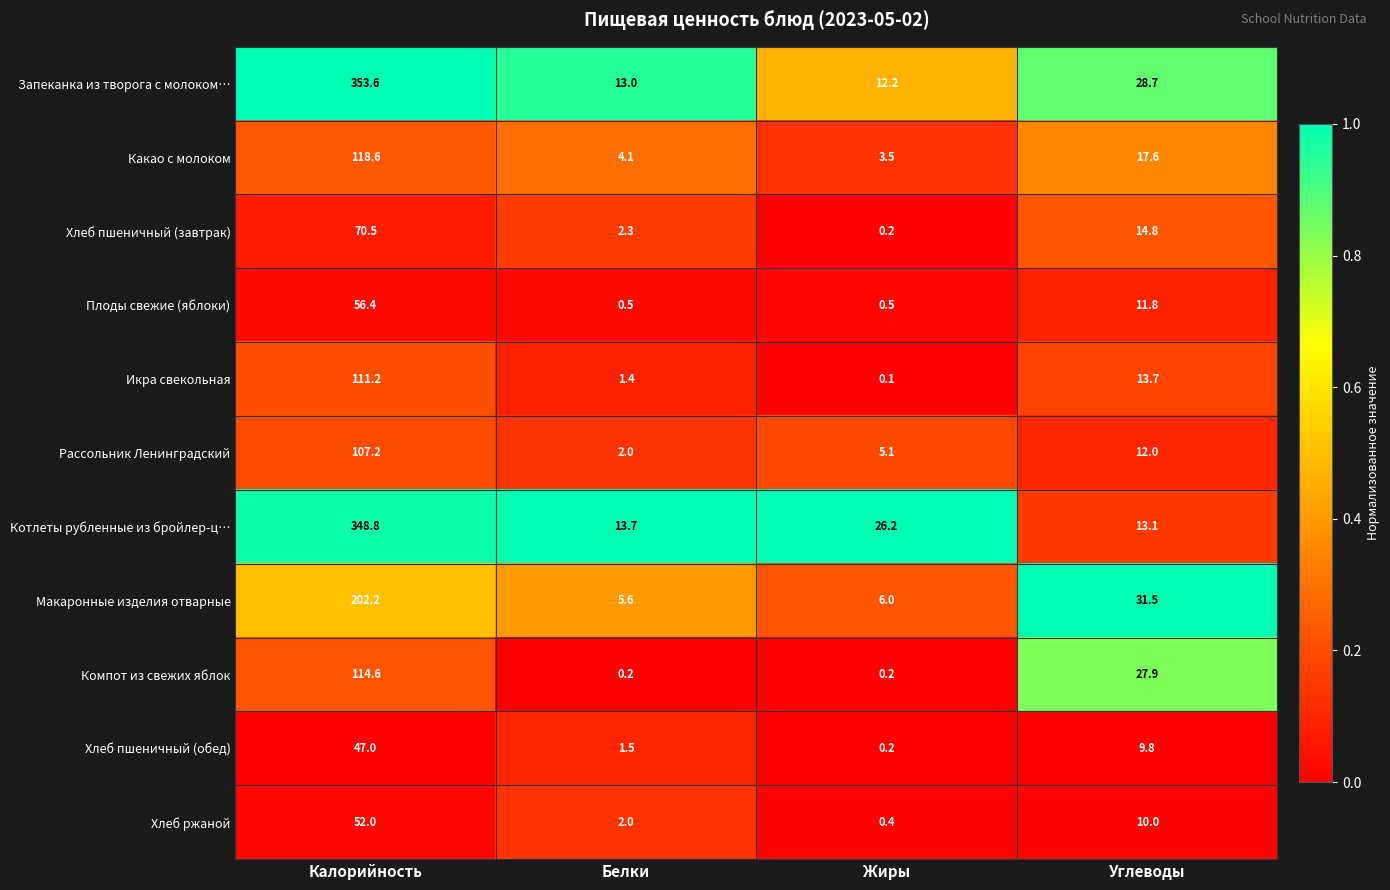

What is the average value of the Запеканка из творога с молоком… series?

101.9